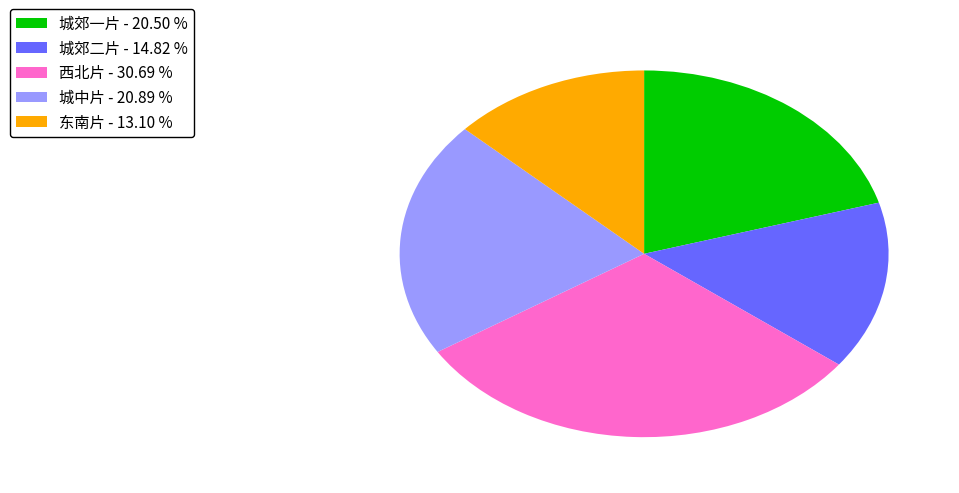

What is the ratio of the value at 西北片 to the value at 城郊二片?

2.1